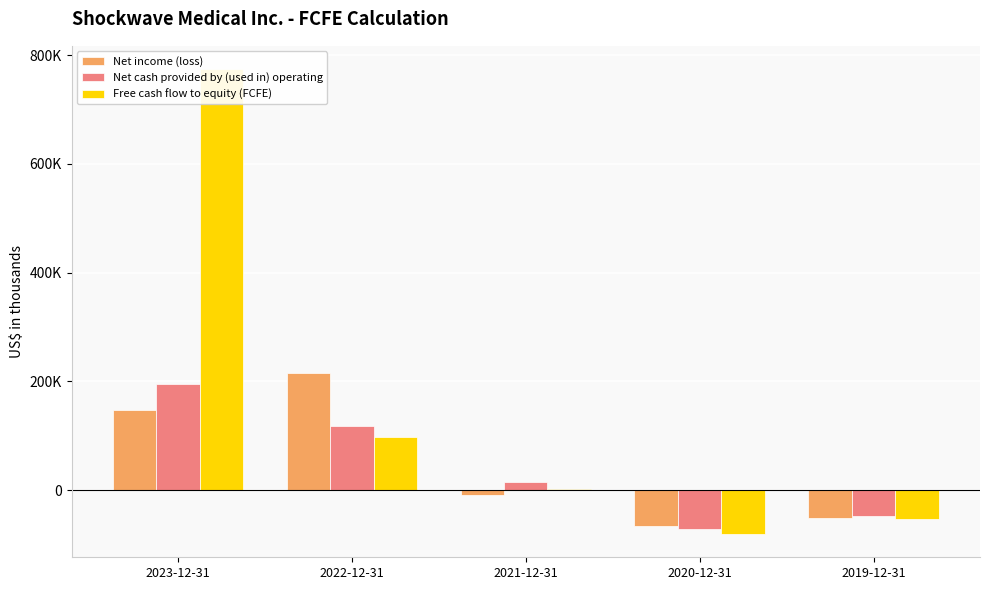

How many data points in Net income (loss) are above -9136?

2